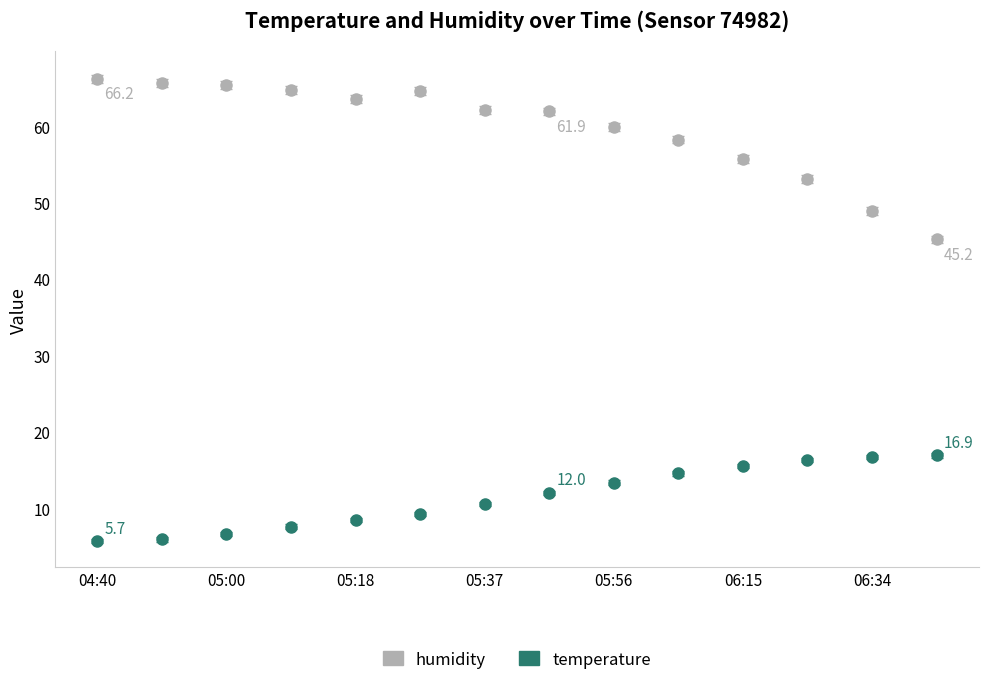

Which series has the largest total across all categories?

humidity